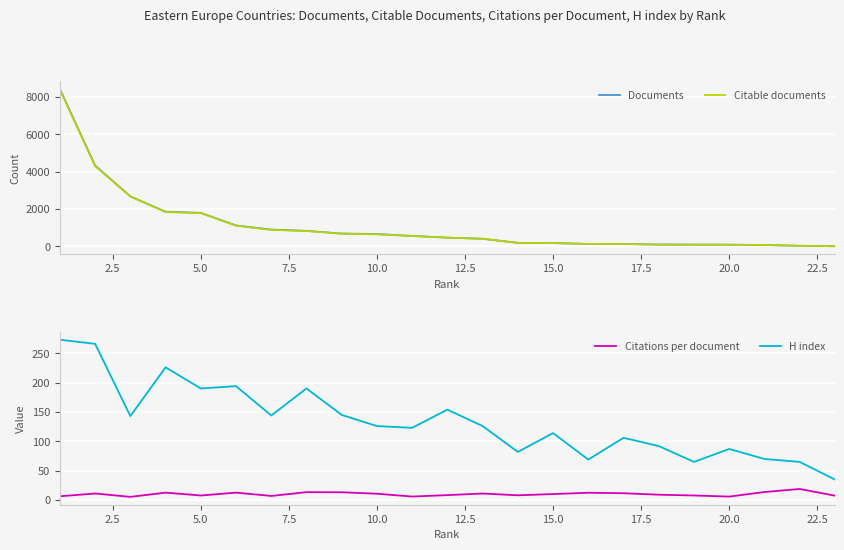

How many data points in Citable documents are less than 464?

11